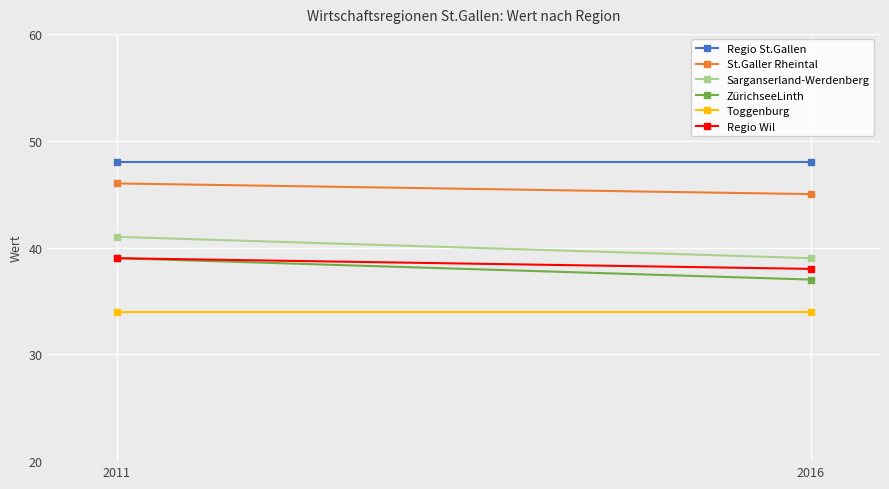

What is the average value of the Regio St.Gallen series?

48